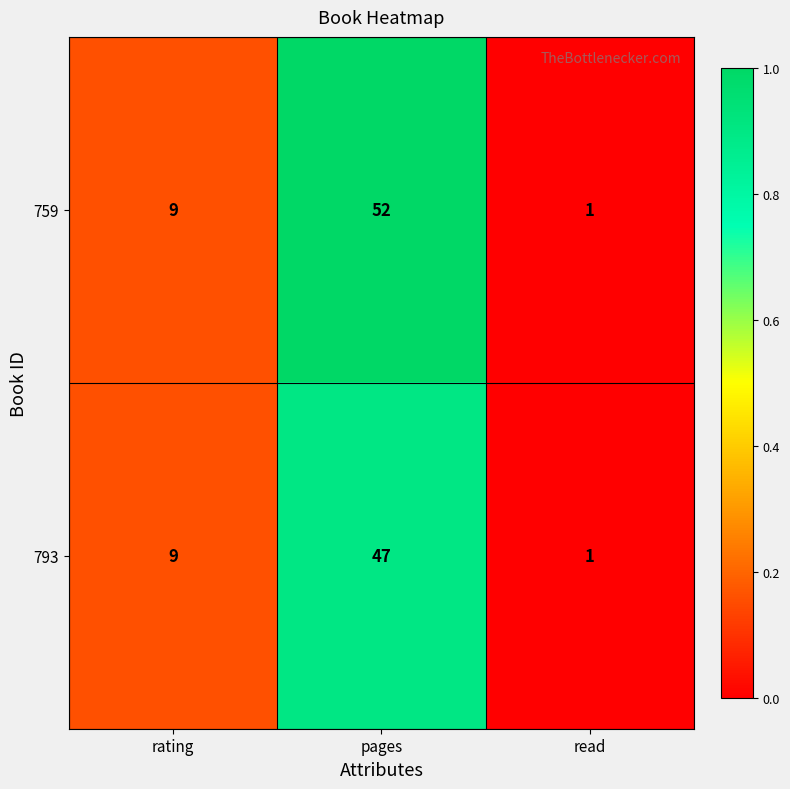

What is the sum of the 793 values at rating and pages?

56